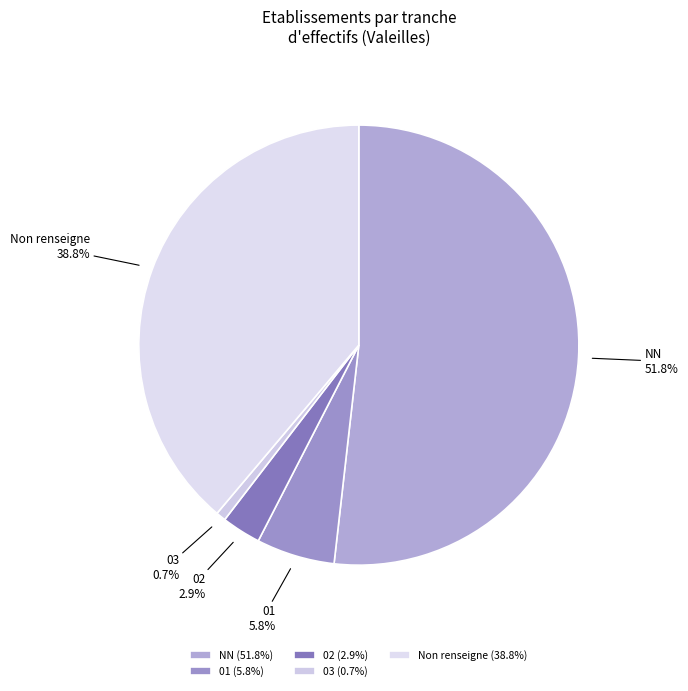

How many slices are in this pie chart?

5